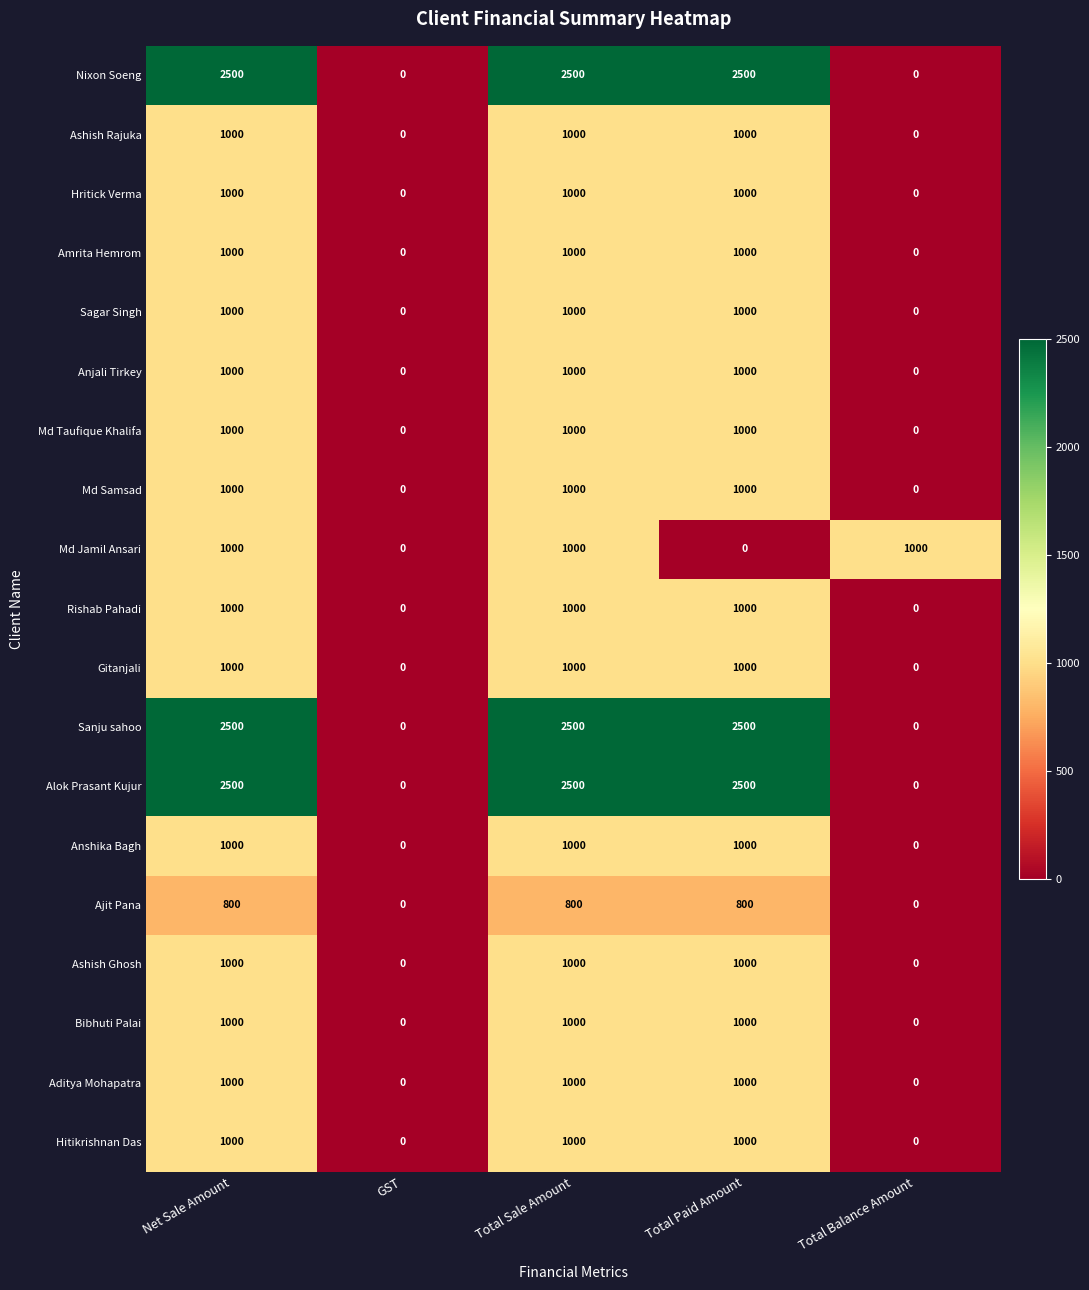

At how many categories does at least one series exceed 1756?

3